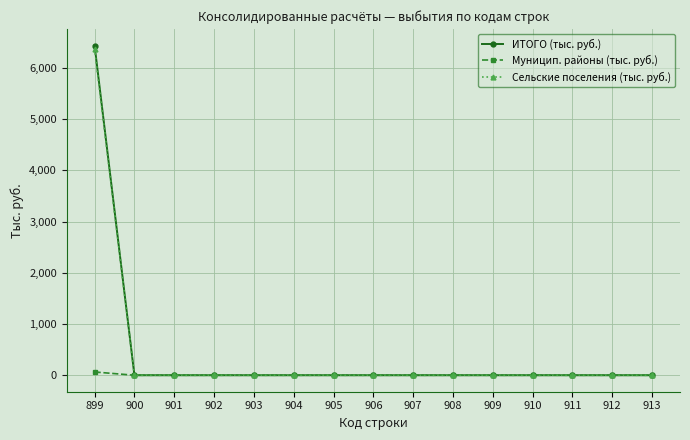

Reading left to right, extract all data points from this chart.

ИТОГО (тыс. руб.): 899=6437.1	900=0.0	901=0.0	902=0.0	903=0.0	904=0.0	905=0.0	906=0.0	907=0.0	908=0.0	909=0.0	910=0.0	911=0.0	912=0.0	913=0.0
Муницип. районы (тыс. руб.): 899=63.7	900=0.0	901=0.0	902=0.0	903=0.0	904=0.0	905=0.0	906=0.0	907=0.0	908=0.0	909=0.0	910=0.0	911=0.0	912=0.0	913=0.0
Сельские поселения (тыс. руб.): 899=6373.5	900=0.0	901=0.0	902=0.0	903=0.0	904=0.0	905=0.0	906=0.0	907=0.0	908=0.0	909=0.0	910=0.0	911=0.0	912=0.0	913=0.0